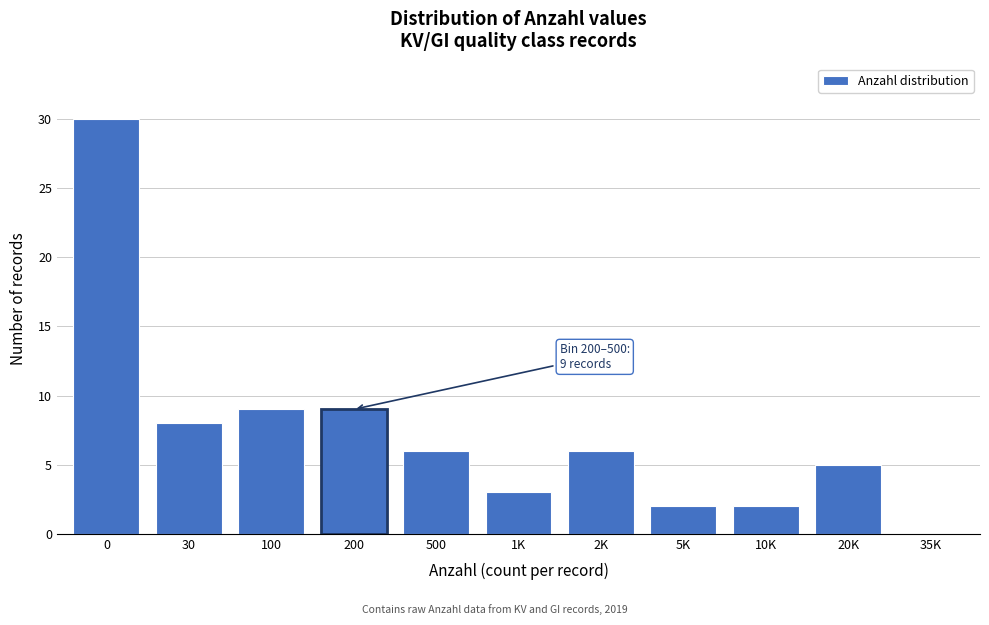

Reading left to right, list all the values displayed in this chart.

0=30	30=8	100=9	200=9	500=6	1K=3	2K=6	5K=2	10K=2	20K=5	35K=0